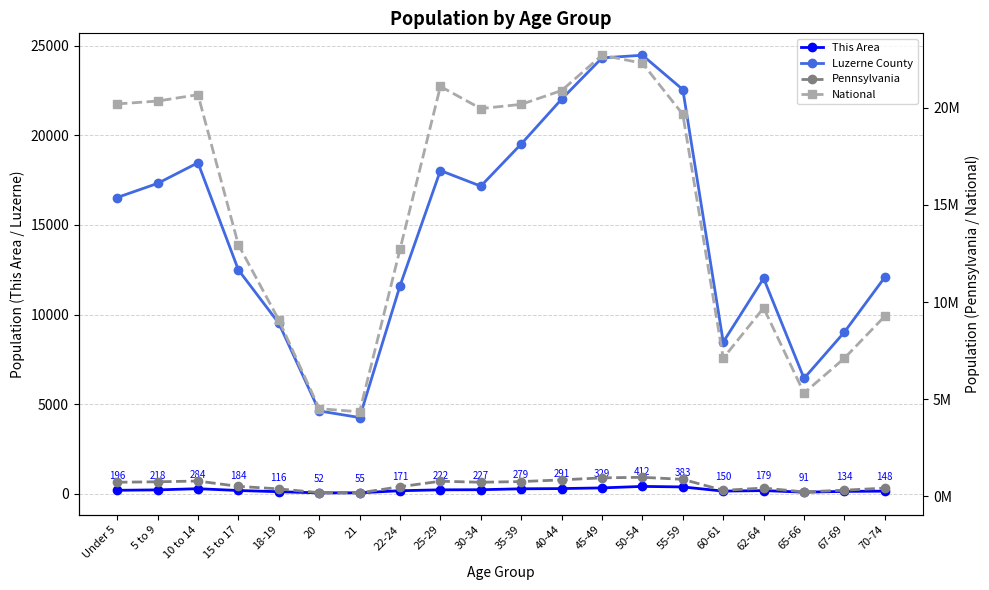

Is it true that Pennsylvania equals 295447 at 10 to 14?

False